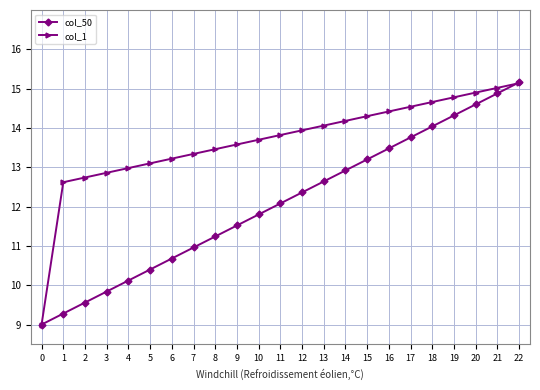

Between 1 and 9, which series saw the biggest shift?

col_50